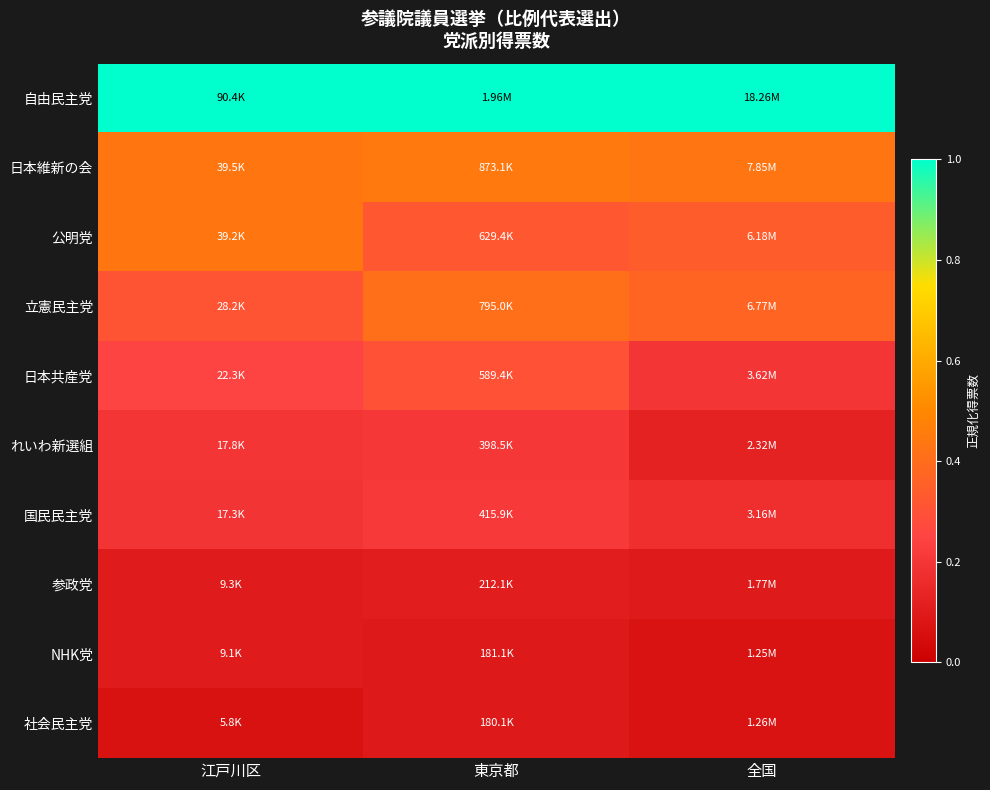

Reading right to left, transcribe all the data shown in this chart.

自由民主党: 全国=1.0	東京都=1.0	江戸川区=1.0
日本維新の会: 全国=0.4	東京都=0.4	江戸川区=0.4
公明党: 全国=0.3	東京都=0.3	江戸川区=0.4
立憲民主党: 全国=0.4	東京都=0.4	江戸川区=0.3
日本共産党: 全国=0.2	東京都=0.3	江戸川区=0.2
れいわ新選組: 全国=0.1	東京都=0.2	江戸川区=0.2
国民民主党: 全国=0.2	東京都=0.2	江戸川区=0.2
参政党: 全国=0.1	東京都=0.1	江戸川区=0.1
NHK党: 全国=0.1	東京都=0.1	江戸川区=0.1
社会民主党: 全国=0.1	東京都=0.1	江戸川区=0.1